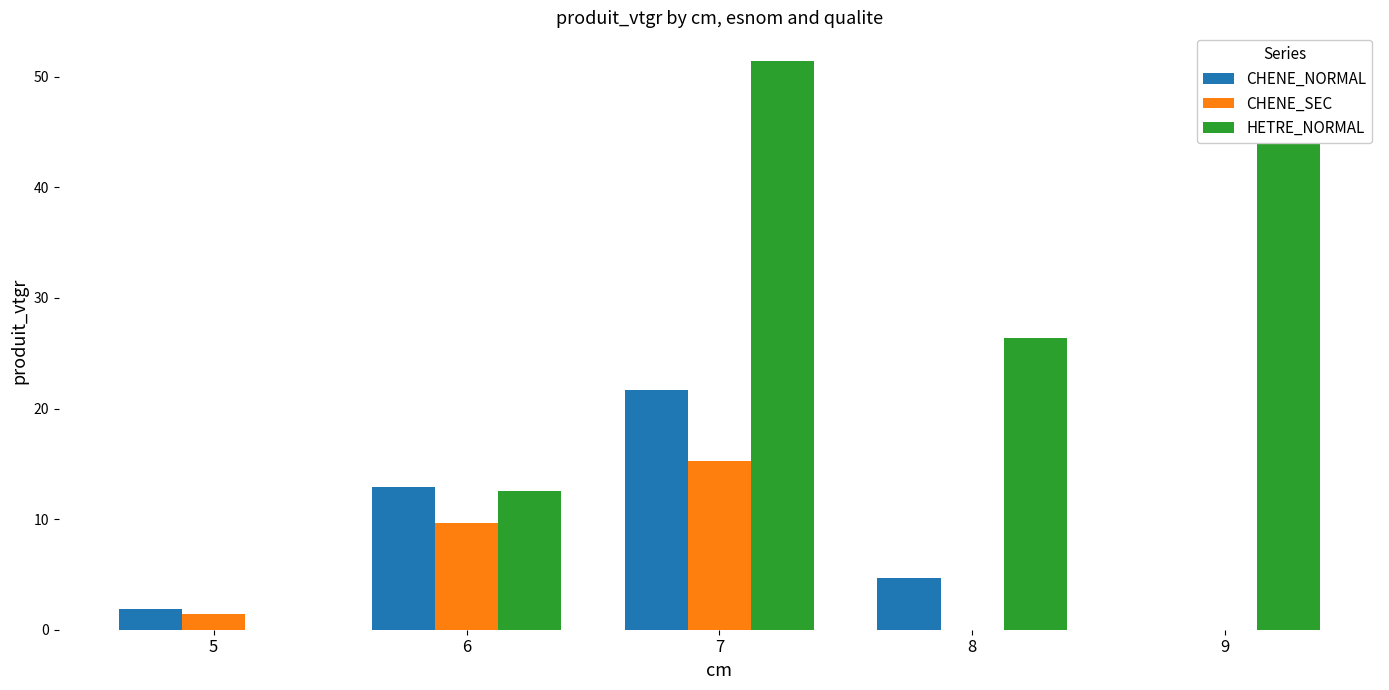

How many groups of bars are there?

5